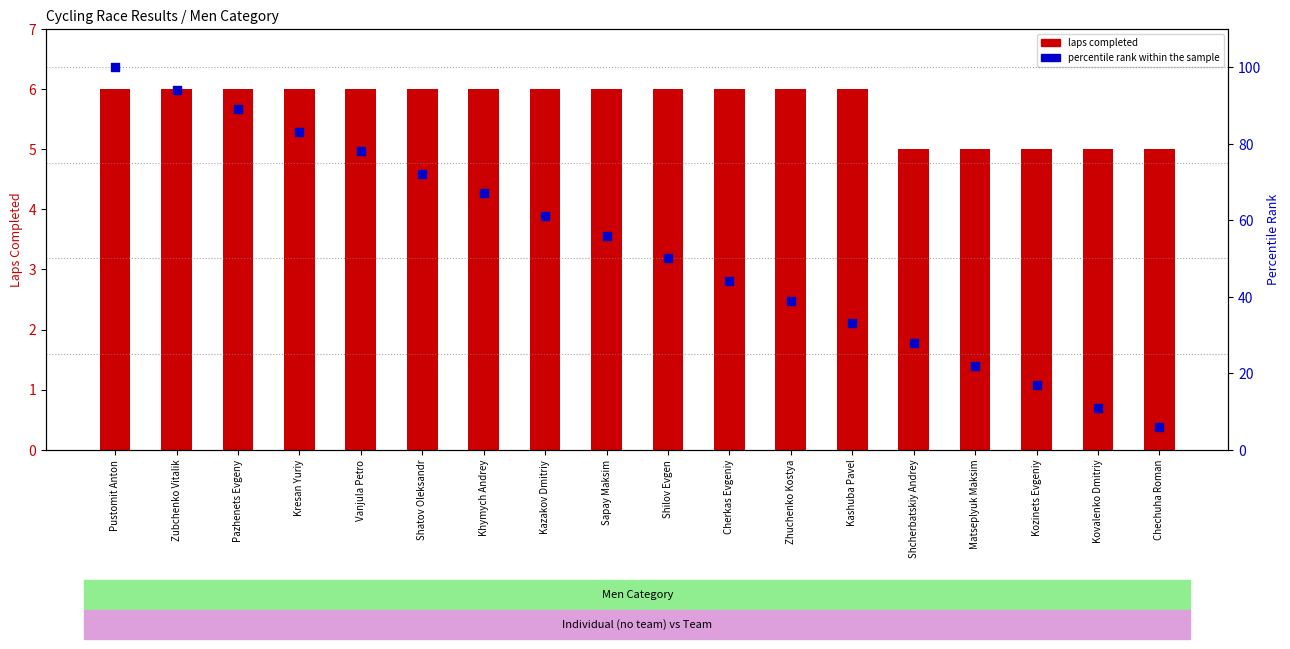

What are all the series names shown in the legend?

laps completed, percentile rank within the sample